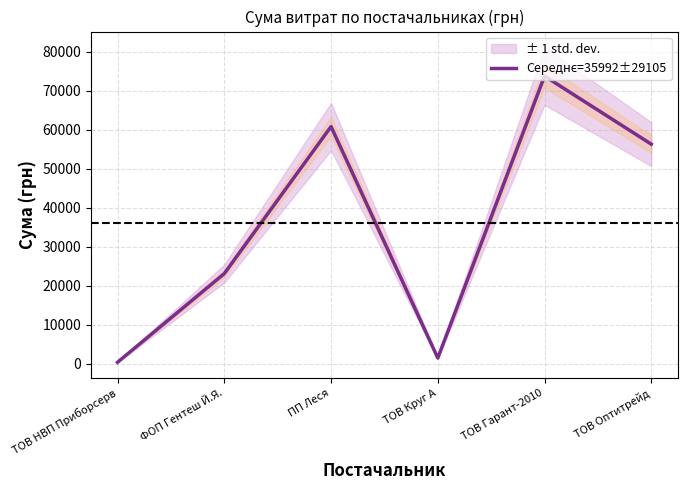

Reading right to left, what are all the values shown in this chart?

ТОВ Оптитрейд=56325.9	ТОВ Гарант-2010=73784.3	ТОВ Круг А=1480.3	ПП Леся=60832.6	ФОП Гентеш Й.Я.=23139.0	ТОВ НВП Приборсерв=388.9